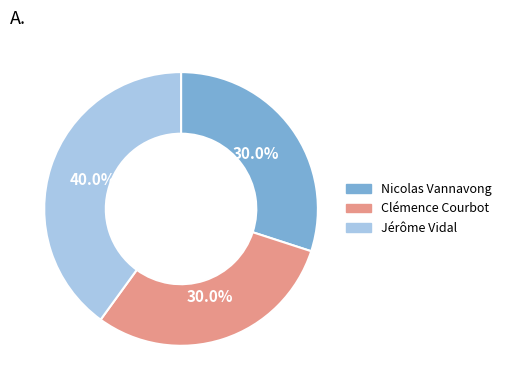

What percentage do Nicolas Vannavong and Jérôme Vidal together represent?

70.0%